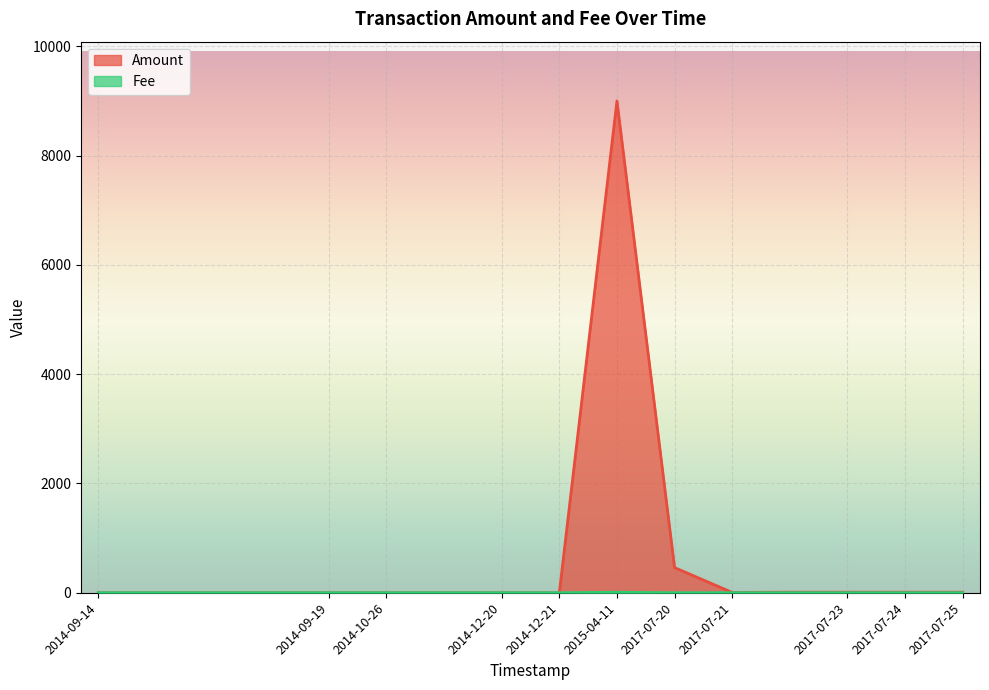

The value of Amount at 2014-09-14 is 0. True or false?

True